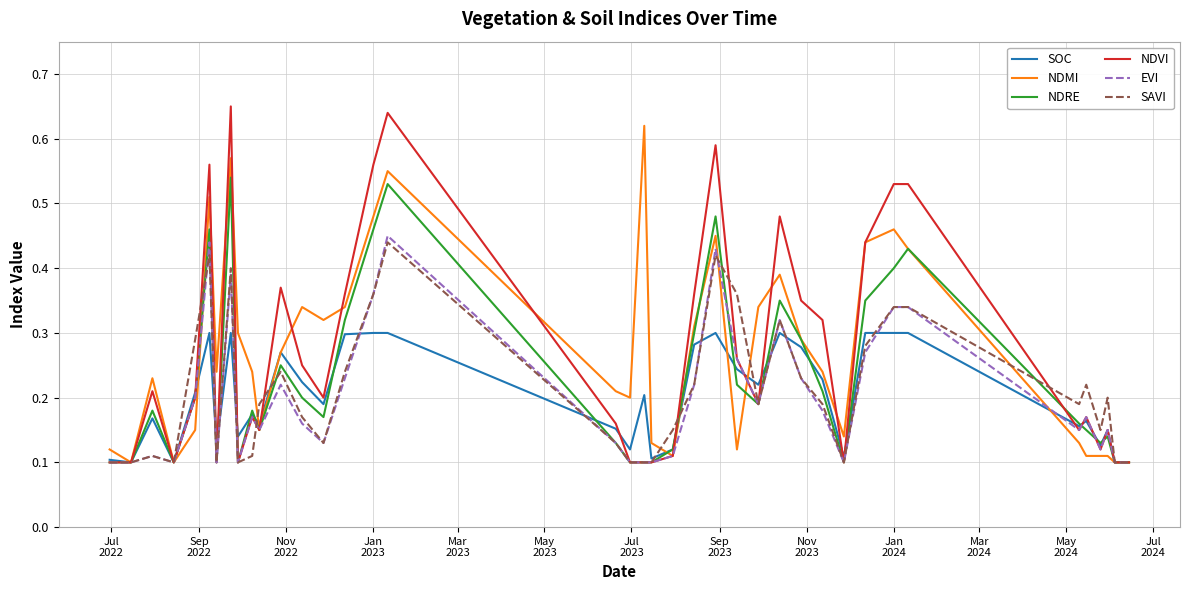

At how many categories does at least one series exceed 0?

40